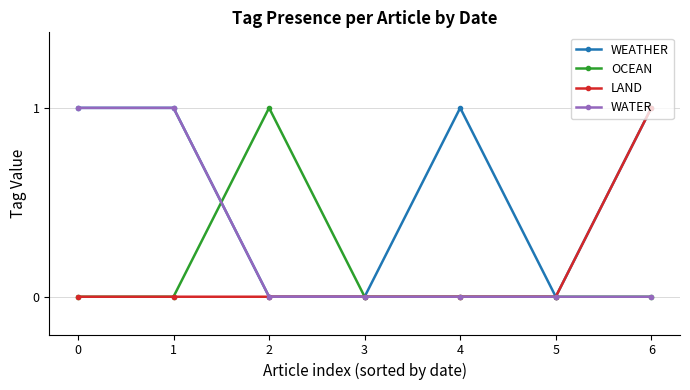

How many OCEAN values are between 0 and 1?

7